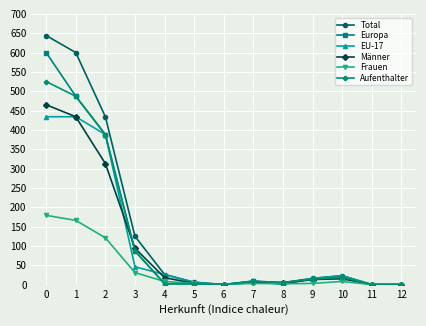

What is the maximum value for Europa?

600